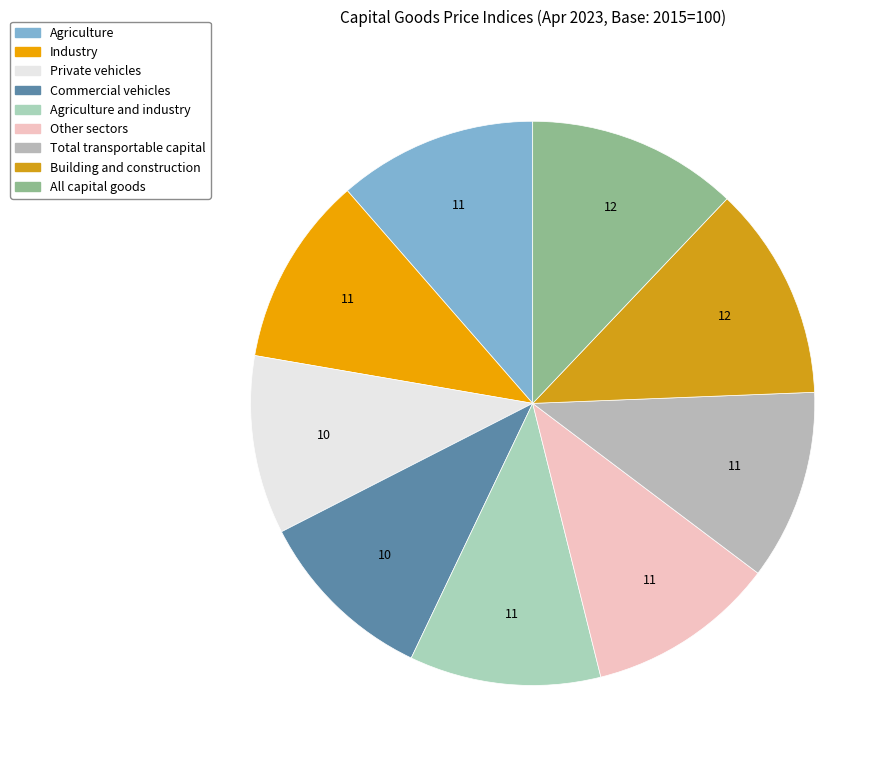

Combined, do Commercial vehicles and Building and construction account for over 50%?

No